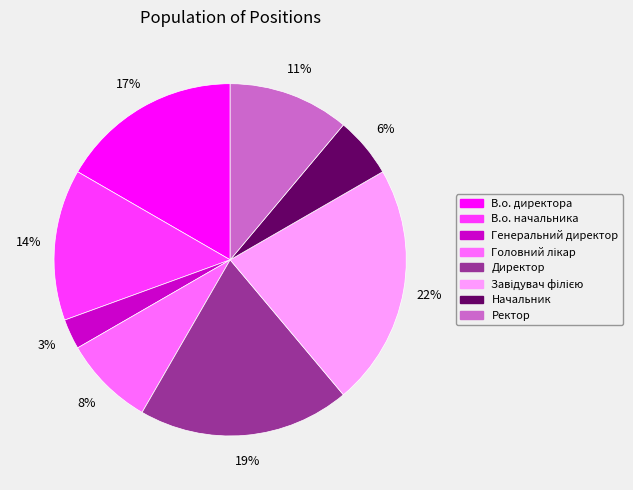

The Начальник slice represents 6% of the pie. True or false?

True